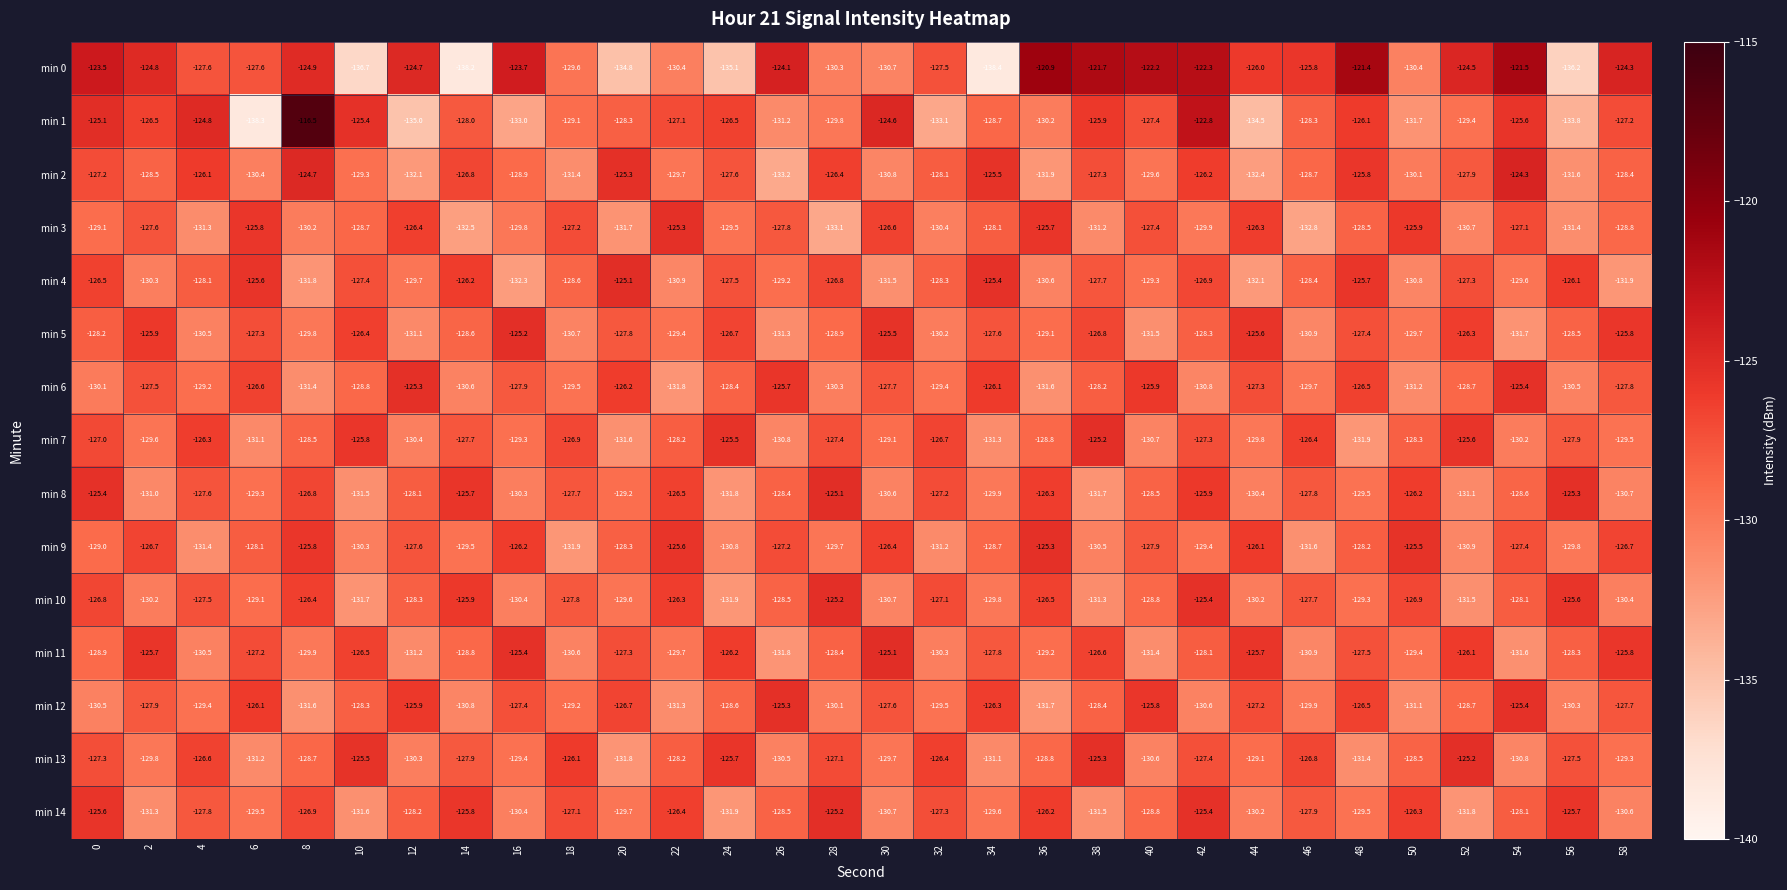

The min 9 series shows -130.8 at 24. True or false?

True